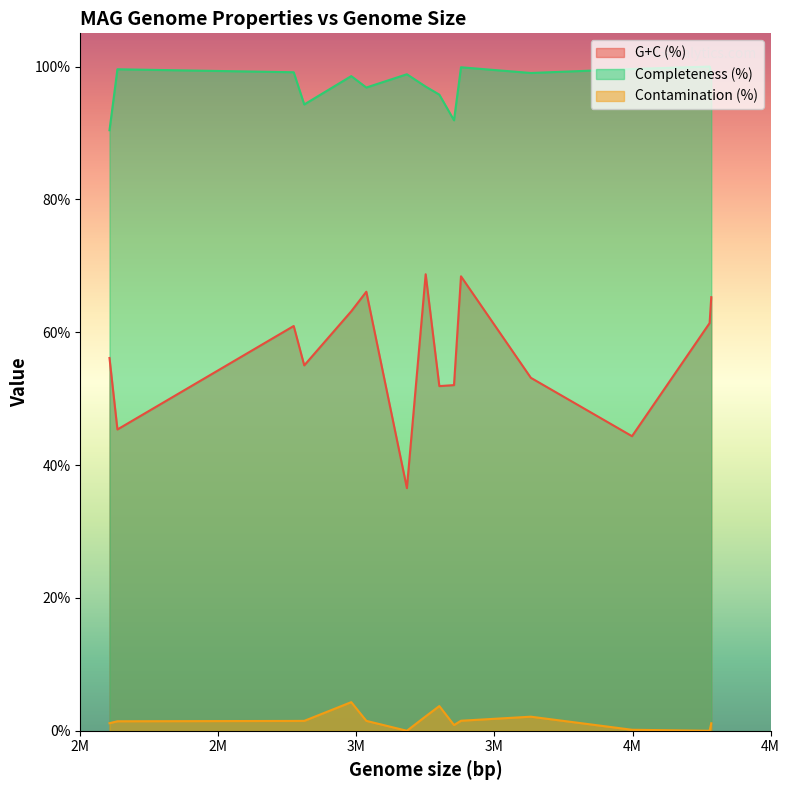

Which series has the largest total across all categories?

Completeness (%)